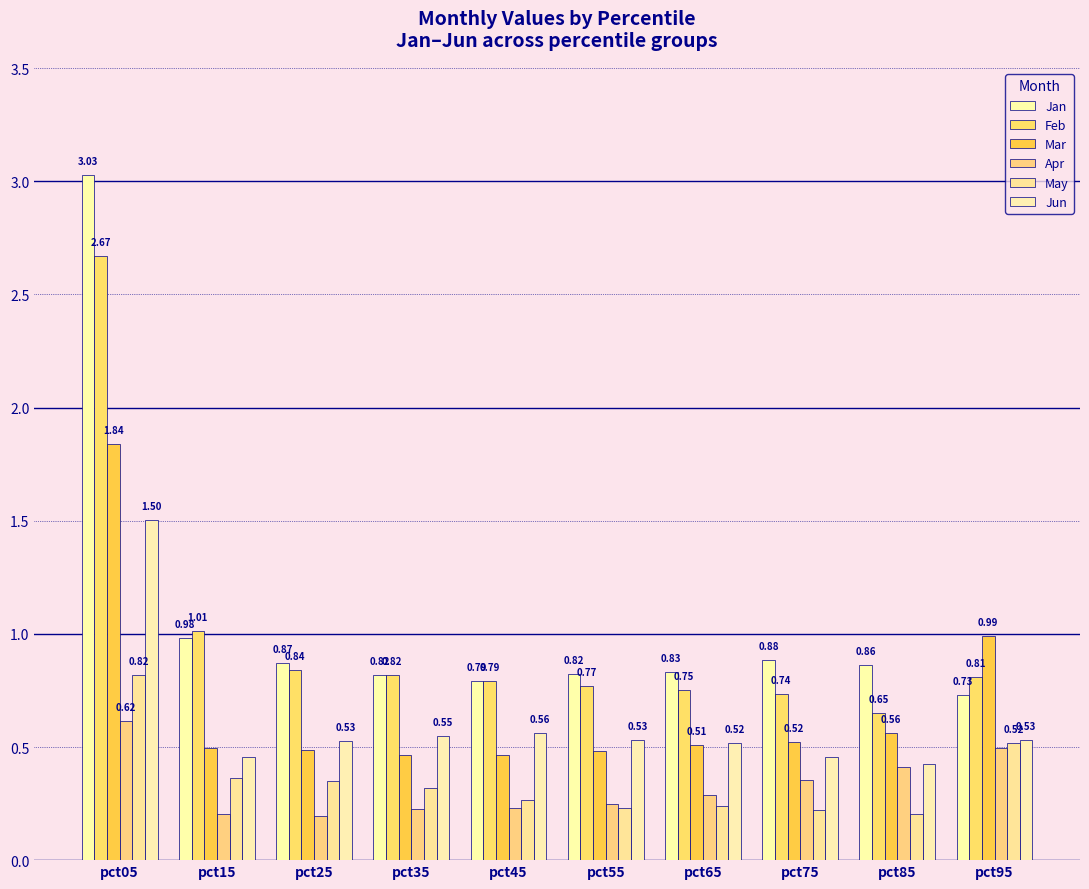

How many bars are there in each group?

6